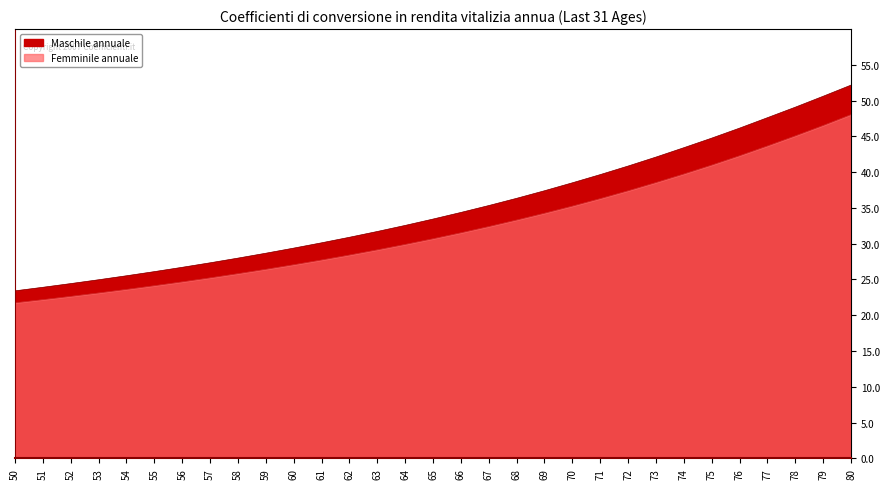

Reading right to left, extract all data points from this chart.

Maschile annuale: 80=52.2	79=50.6	78=49.1	77=47.6	76=46.2	75=44.8	74=43.4	73=42.1	72=40.9	71=39.7	70=38.5	69=37.4	68=36.3	67=35.3	66=34.4	65=33.4	64=32.5	63=31.7	62=30.9	61=30.1	60=29.4	59=28.7	58=28.0	57=27.3	56=26.7	55=26.1	54=25.5	53=25.0	52=24.4	51=23.9	50=23.4
Femminile annuale: 80=48.0	79=46.5	78=45.1	77=43.7	76=42.3	75=41.0	74=39.7	73=38.5	72=37.4	71=36.3	70=35.3	69=34.3	68=33.3	67=32.4	66=31.5	65=30.7	64=29.9	63=29.1	62=28.4	61=27.7	60=27.1	59=26.4	58=25.8	57=25.2	56=24.7	55=24.1	54=23.6	53=23.1	52=22.6	51=22.2	50=21.7